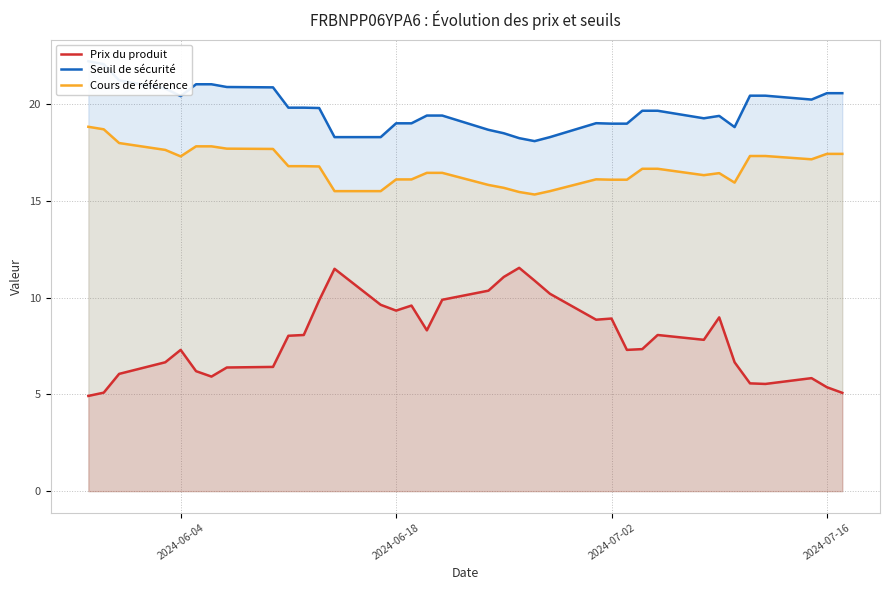

Which series has the largest range (max minus min)?

Prix du produit